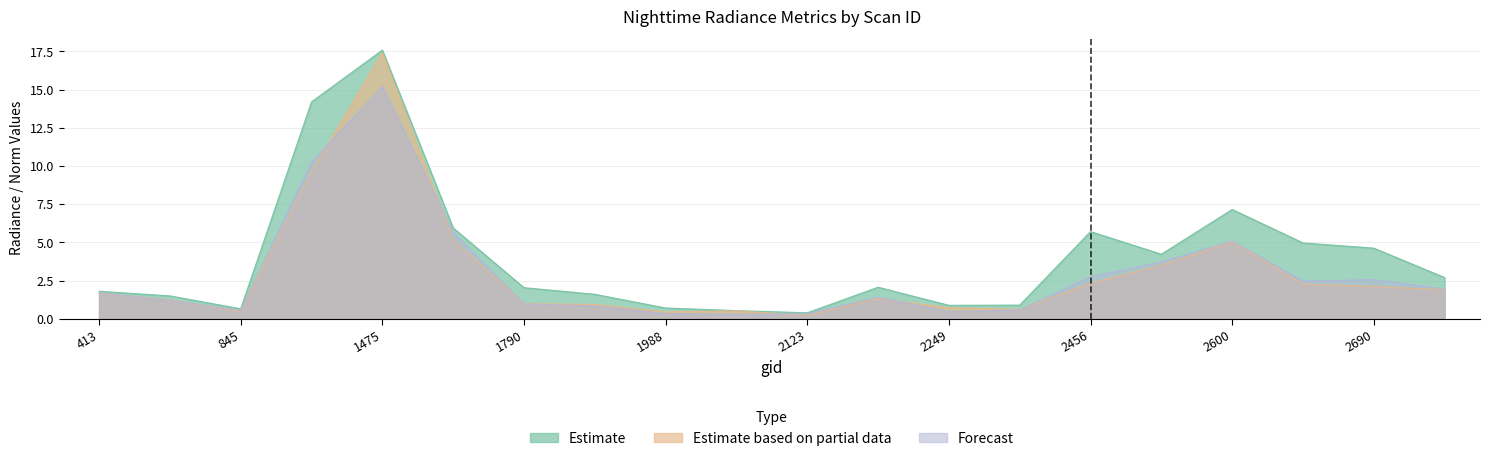

Where is the first local maximum for rade9_aggzone_norm?

1475